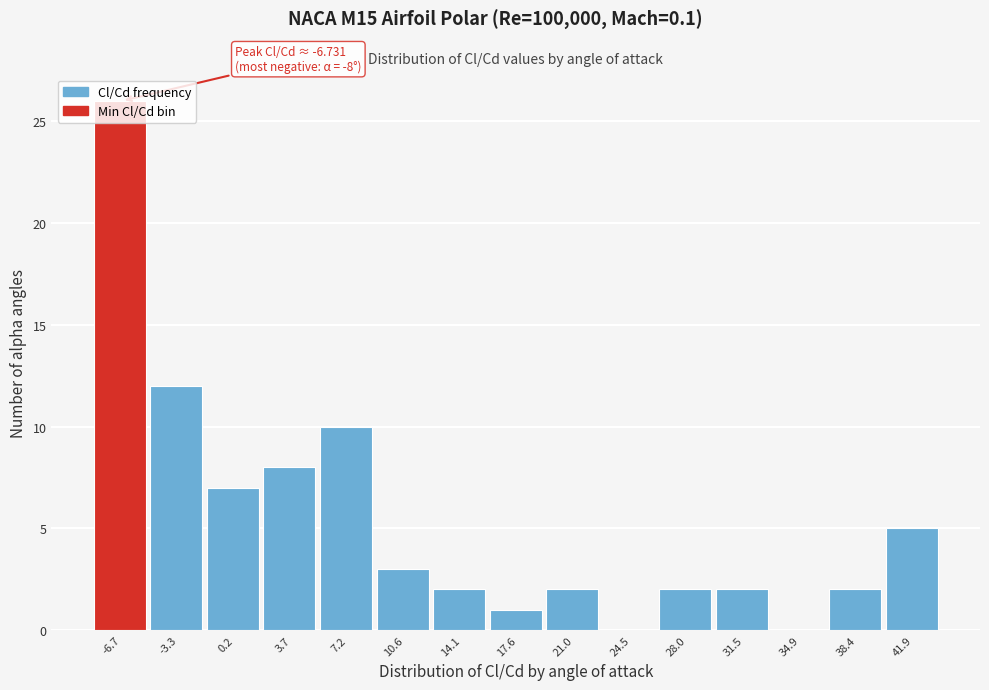

Which label corresponds to the largest value in the chart?

-6.7